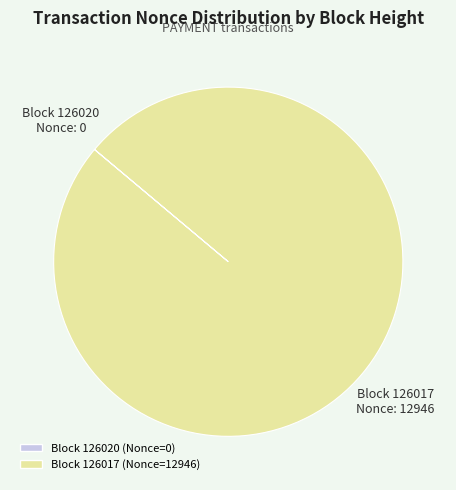

Which category has the biggest portion of the pie?

Block 126017 (Nonce=12946)